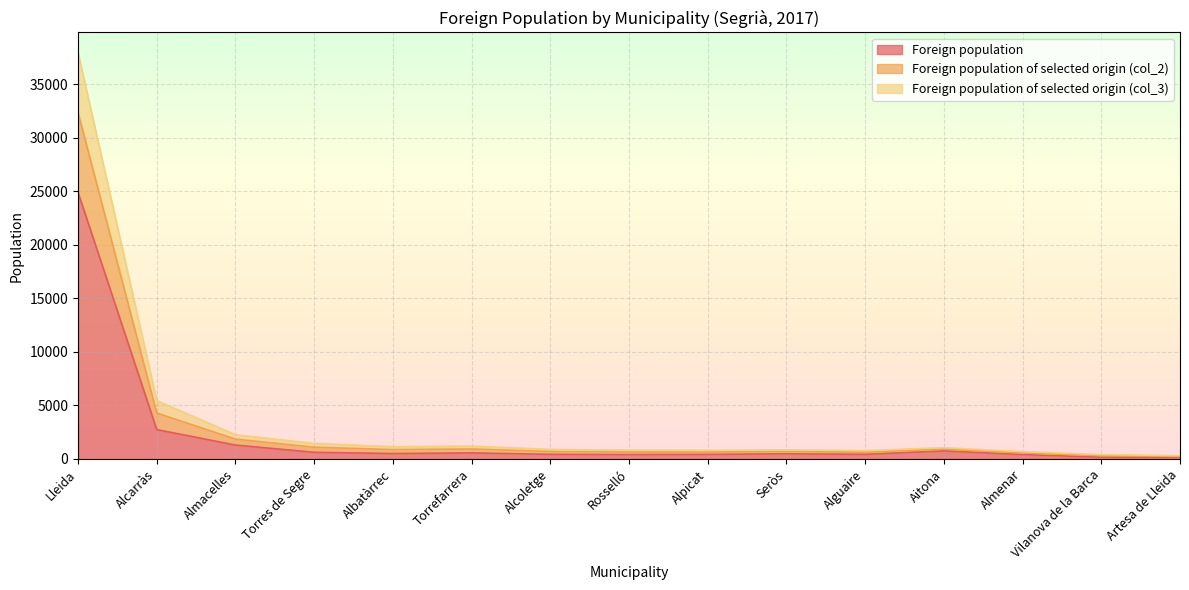

At which category is the sum across all series the highest?

Lleida